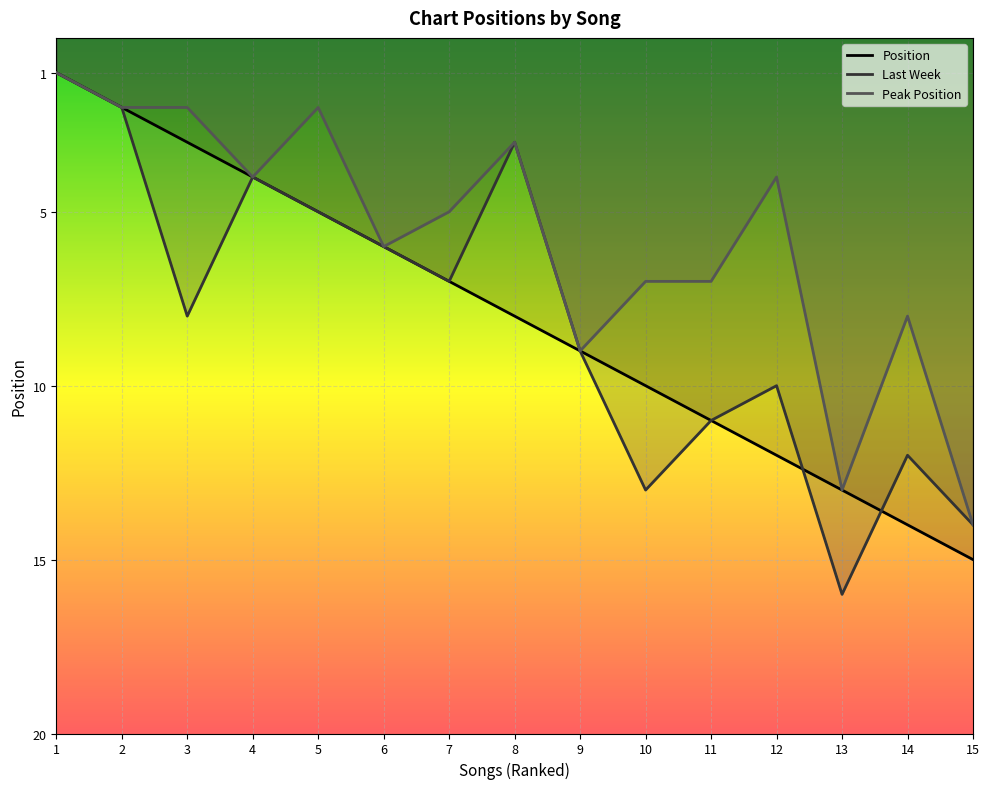

At which label is Position closest to 8?

8